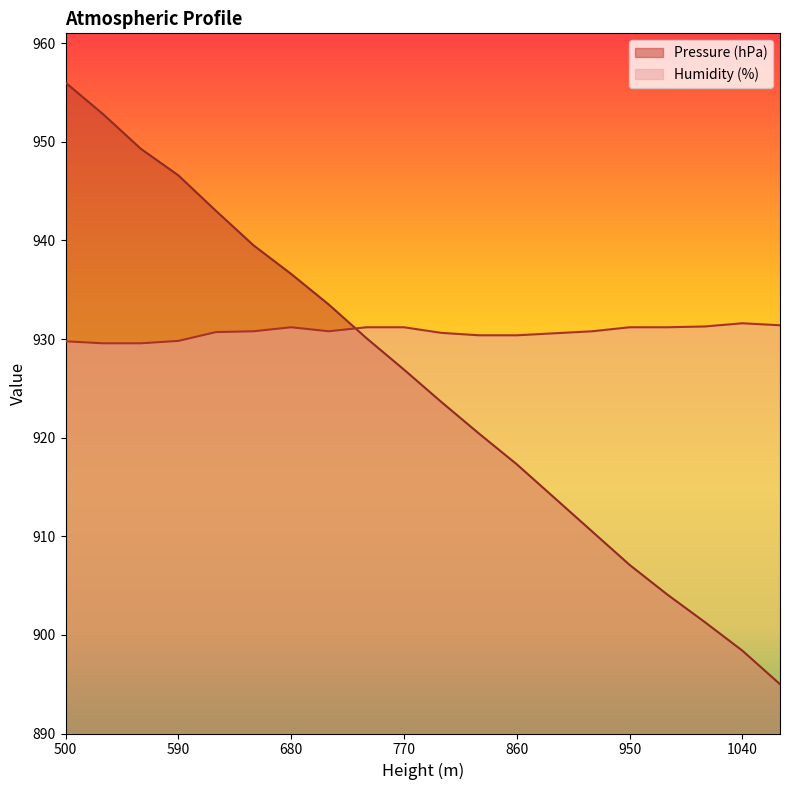

Which series changed the most between 620 and 950?

Pressure (hPa)